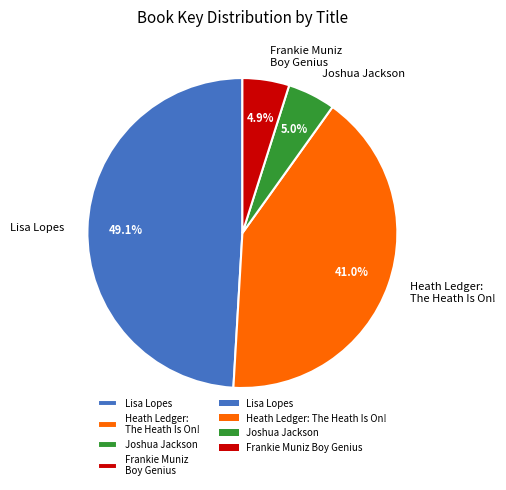

To the nearest percent, what is the average slice percentage?

25%